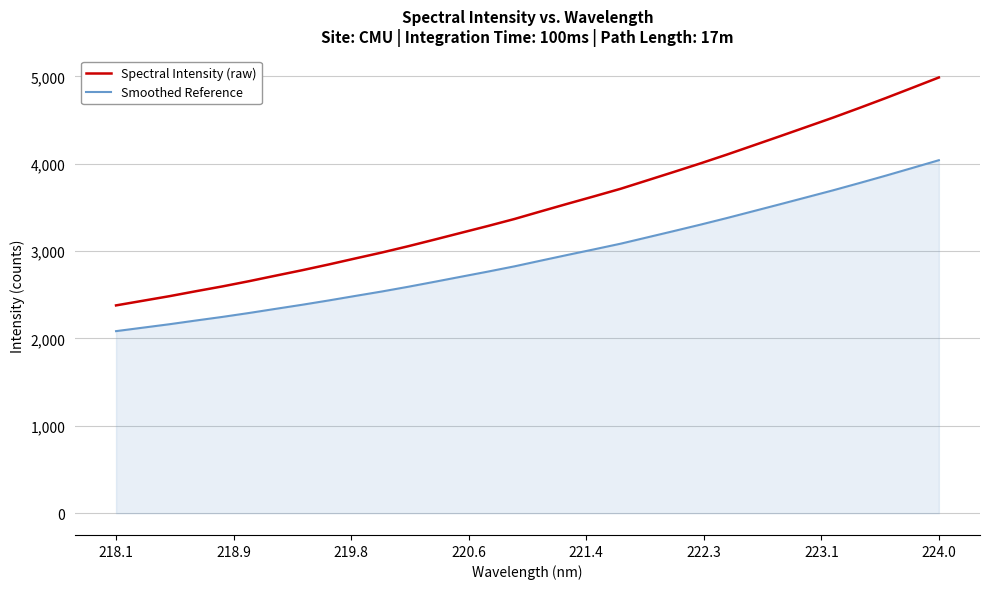

What is the minimum value for Spectral Intensity (raw)?

2378.8